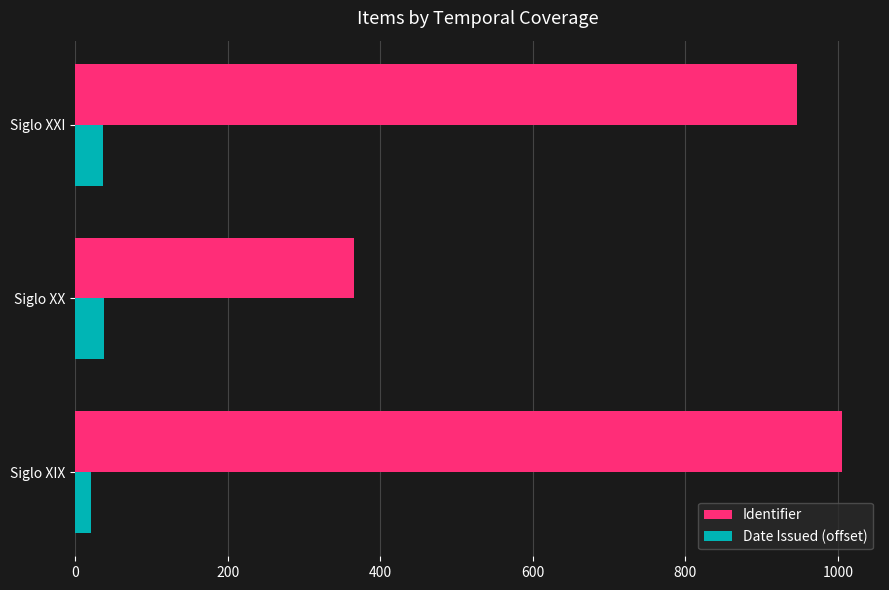

Where is Identifier nearest to the value 685?

Siglo XXI